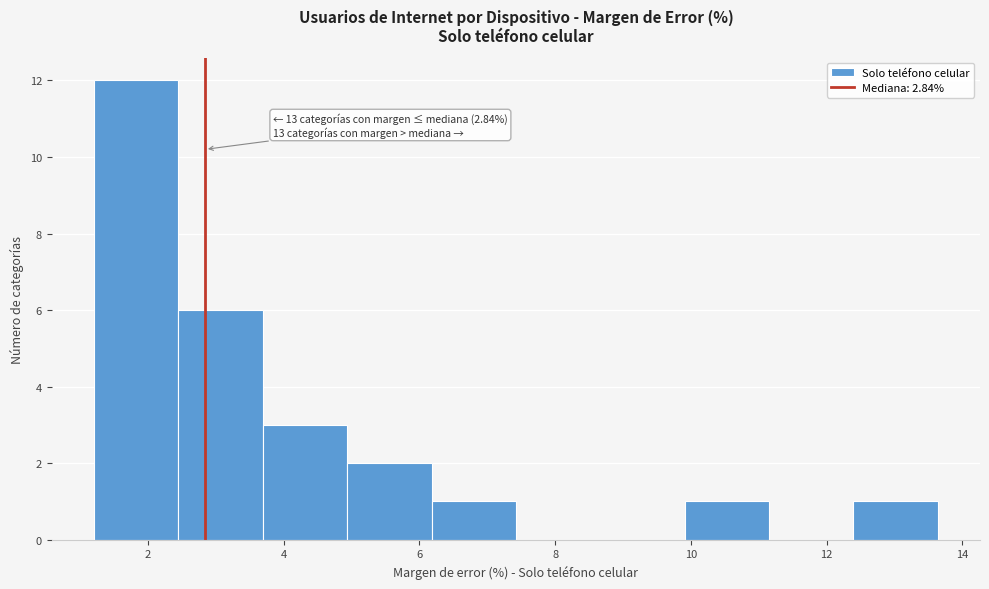

Which range on the x-axis has the tallest bar?

1.2 to 2.4